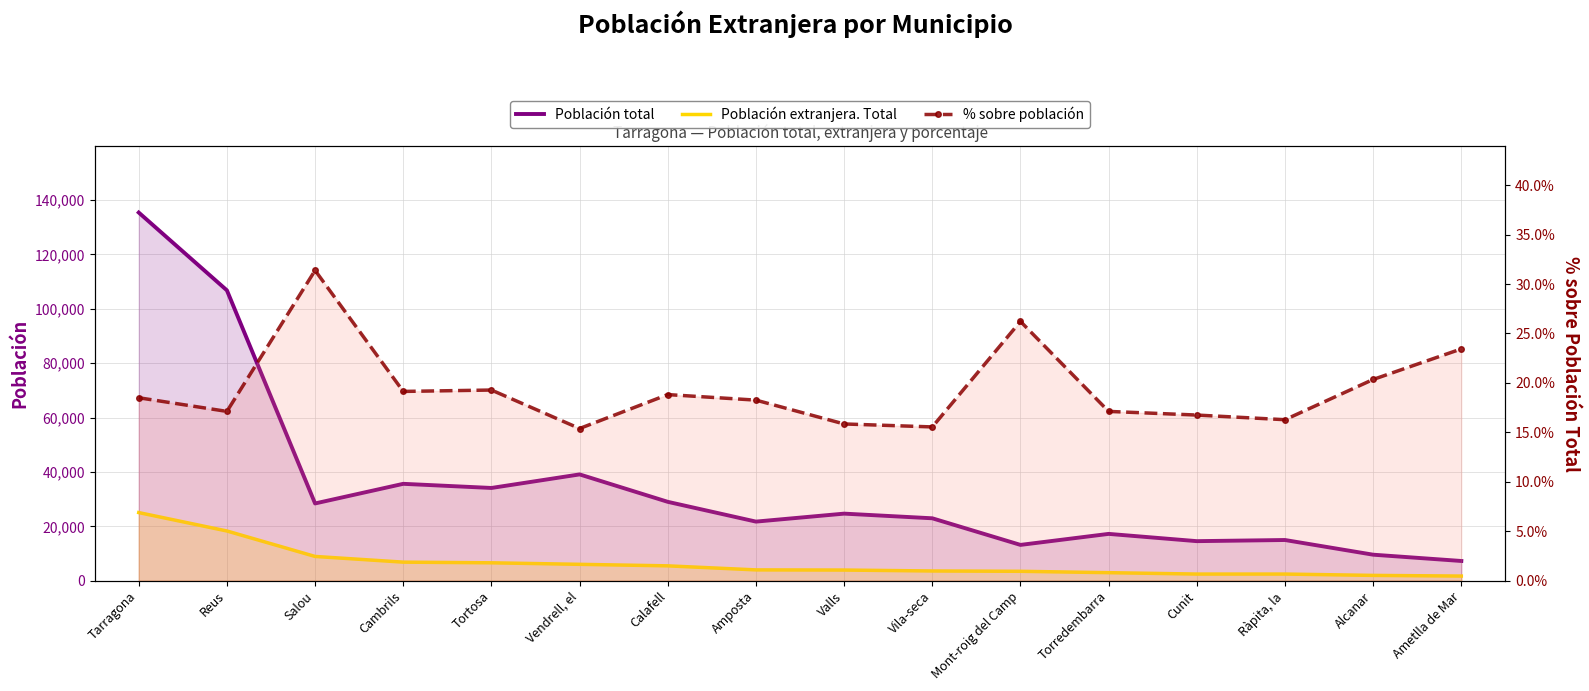

Does the chart have visible grid lines?

Yes